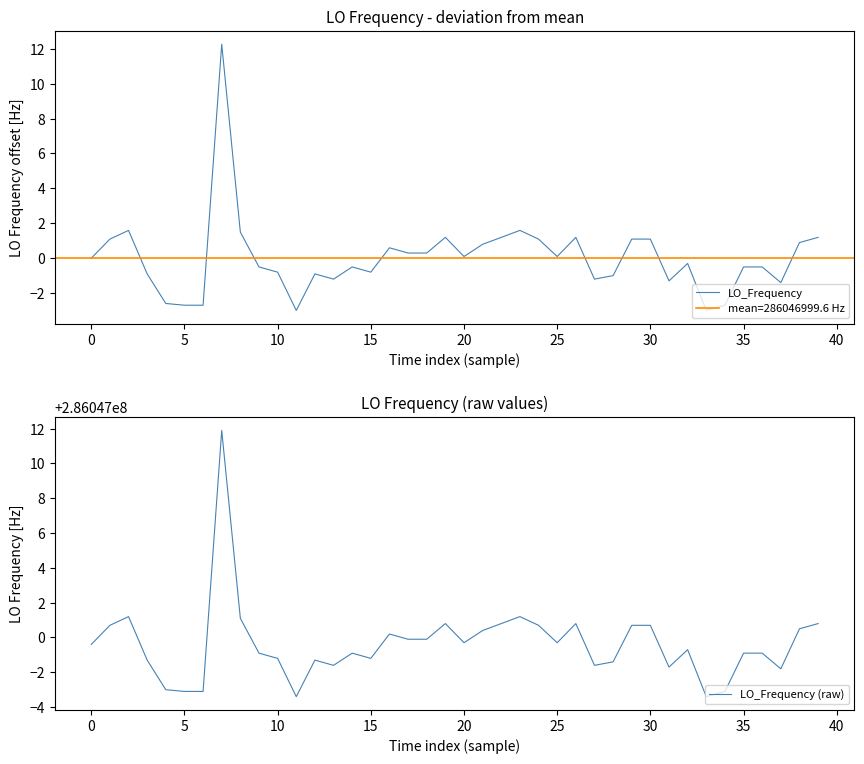

True or false: LO_Frequency has a value of 1.1 at 30.

True